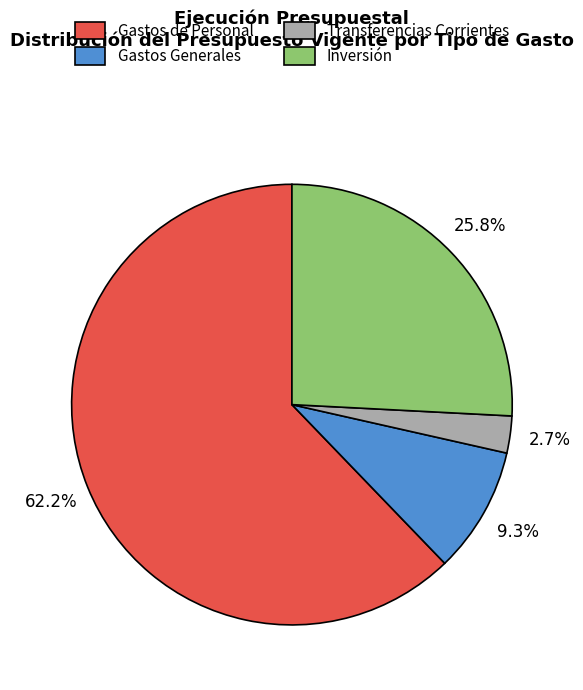

Is the sum of Inversión and Transferencias Corrientes greater than half?

No